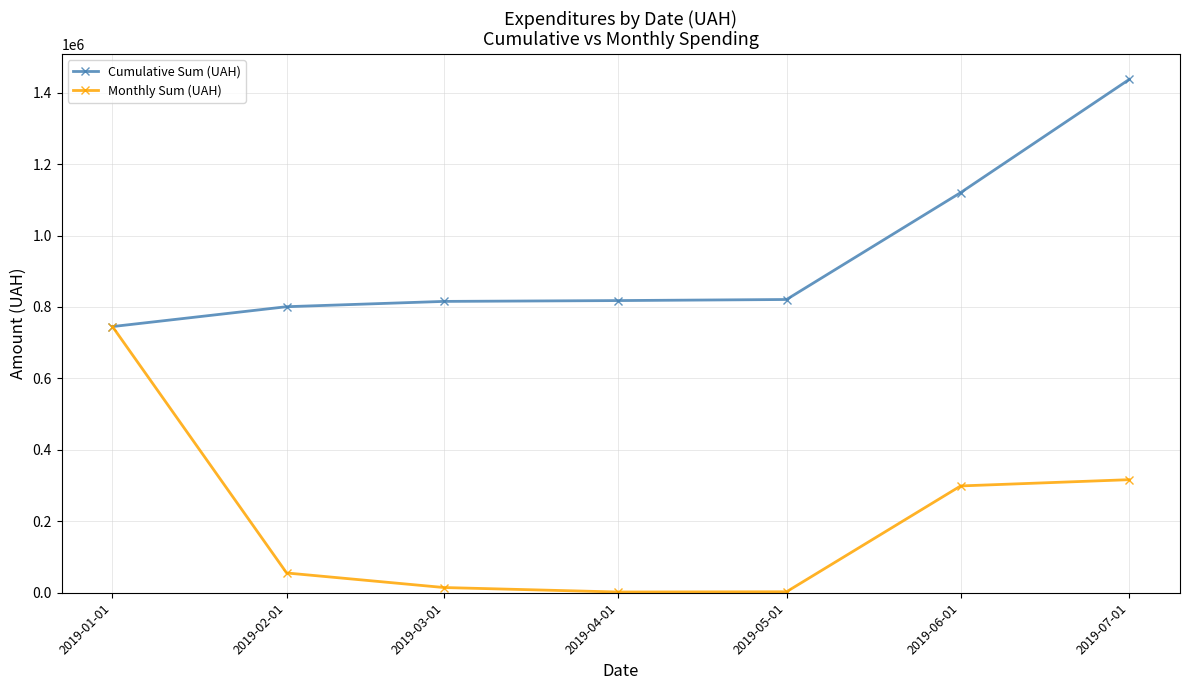

Rank the series by their average value, from lowest to highest.

Monthly Sum (UAH), Cumulative Sum (UAH)